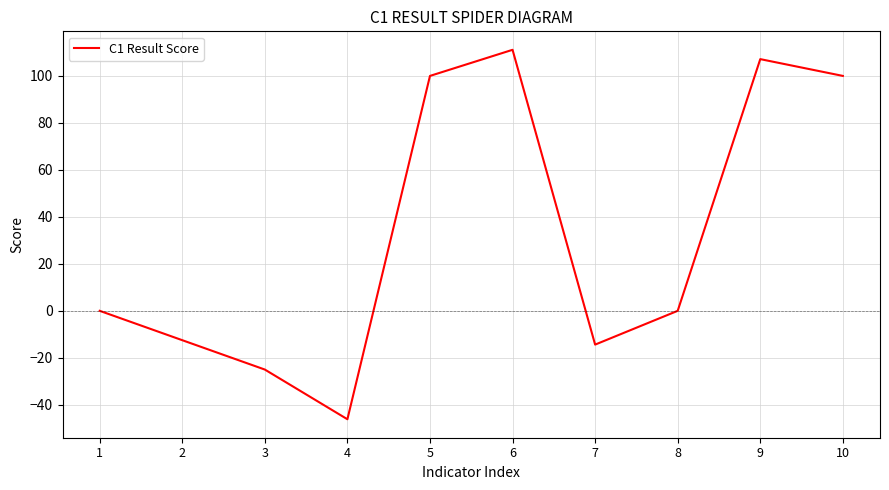

Where is the first local maximum?

6